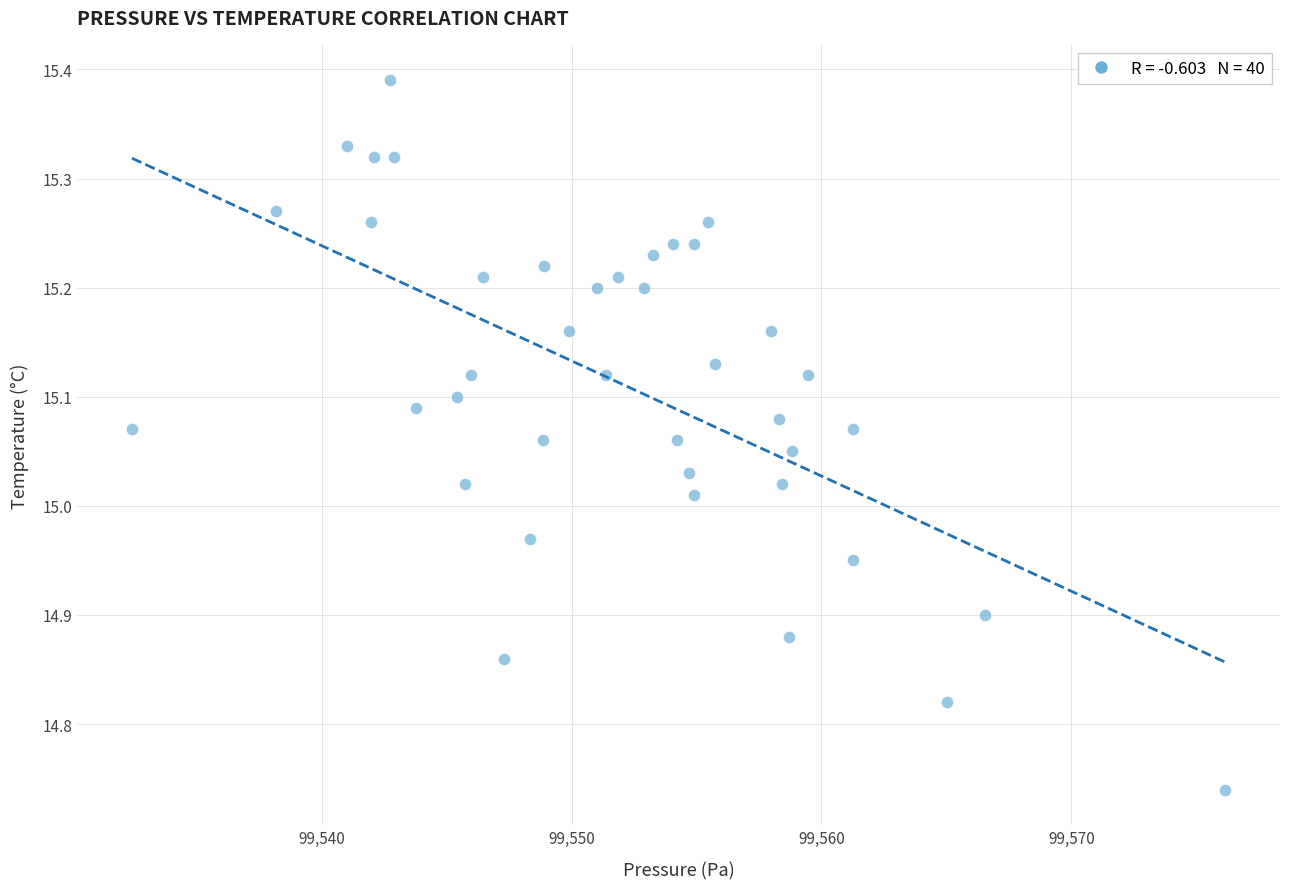

What is the range of X values (max minus min)?

43.8